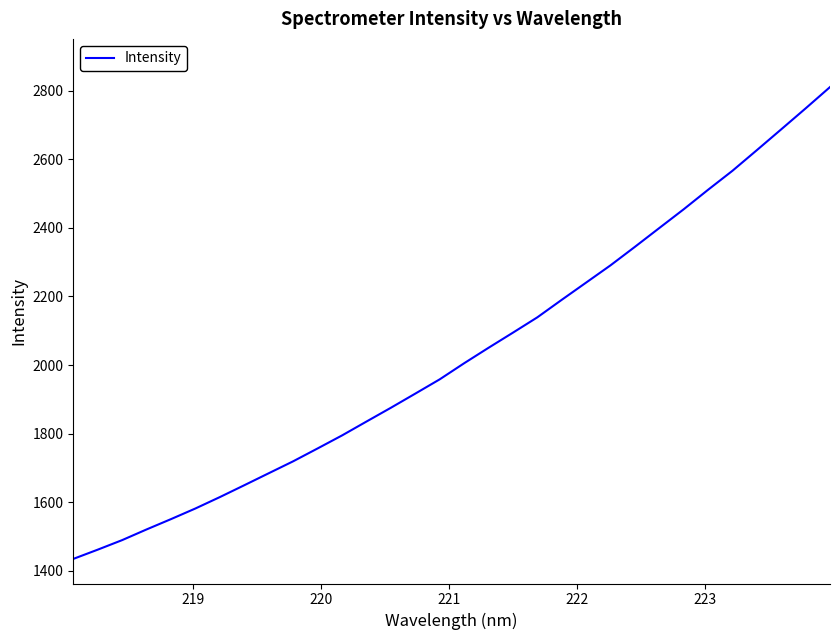

What is the smallest value displayed?

1434.5